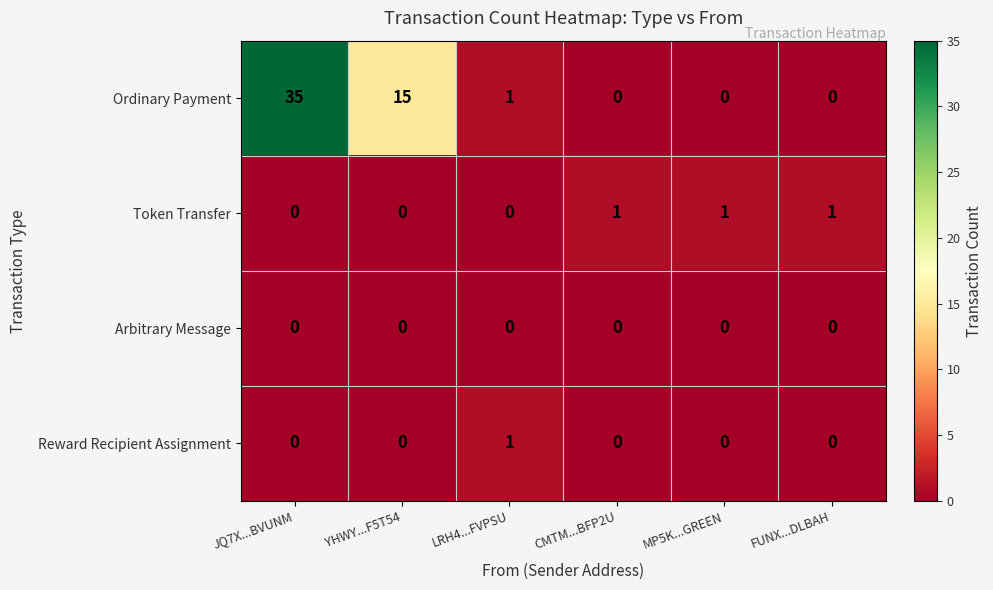

Is the value of Reward Recipient Assignment at CMTM...BFP2U greater than the value of Token Transfer at CMTM...BFP2U?

No